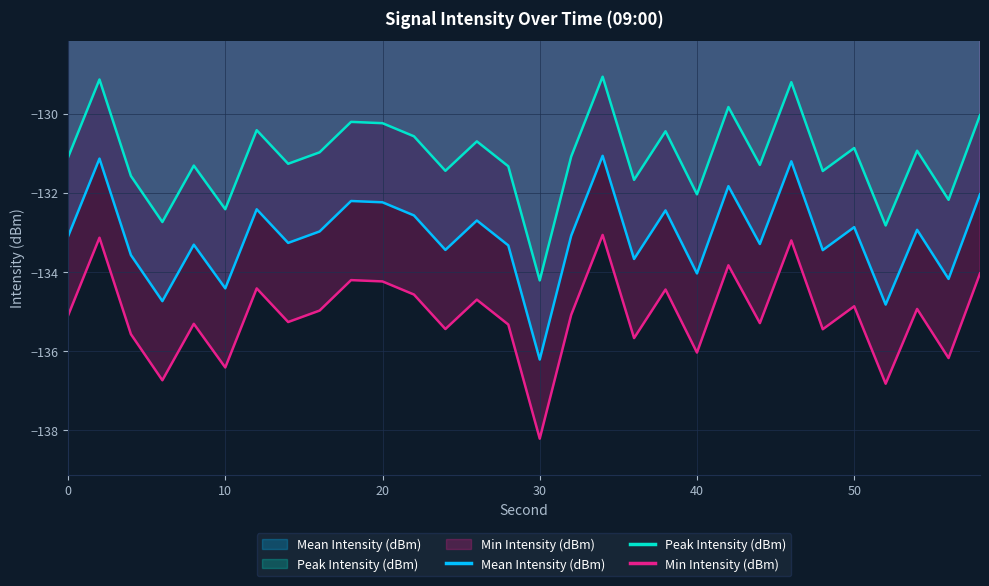

The value of Peak Intensity (dBm) at 16 is -80.6. True or false?

False